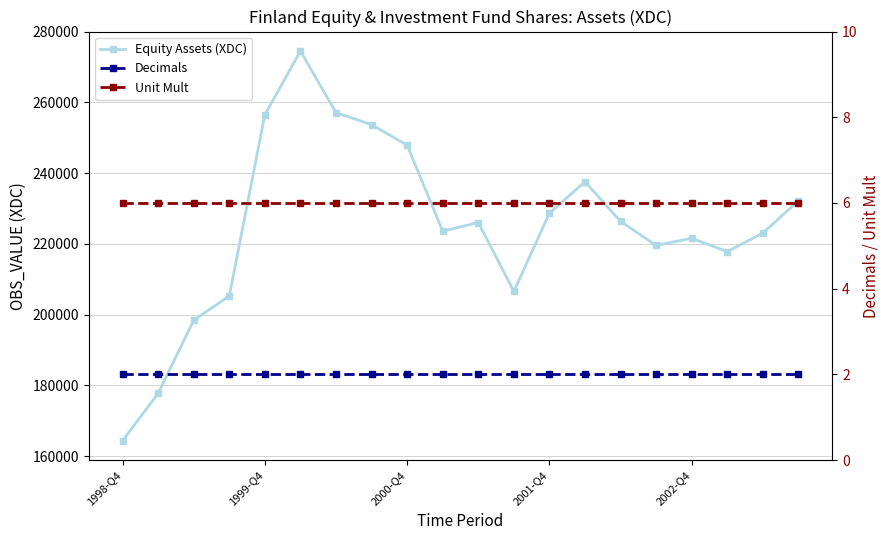

Between 5 and 2002-Q4, which is larger?

5